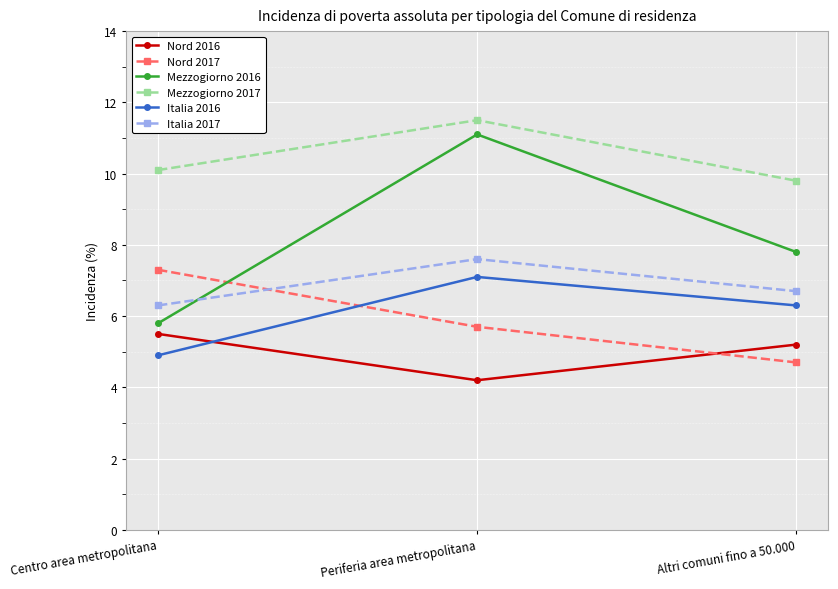

What is the difference between the Nord 2017 values at Periferia area metropolitana and Altri comuni fino a 50.000?

1.0